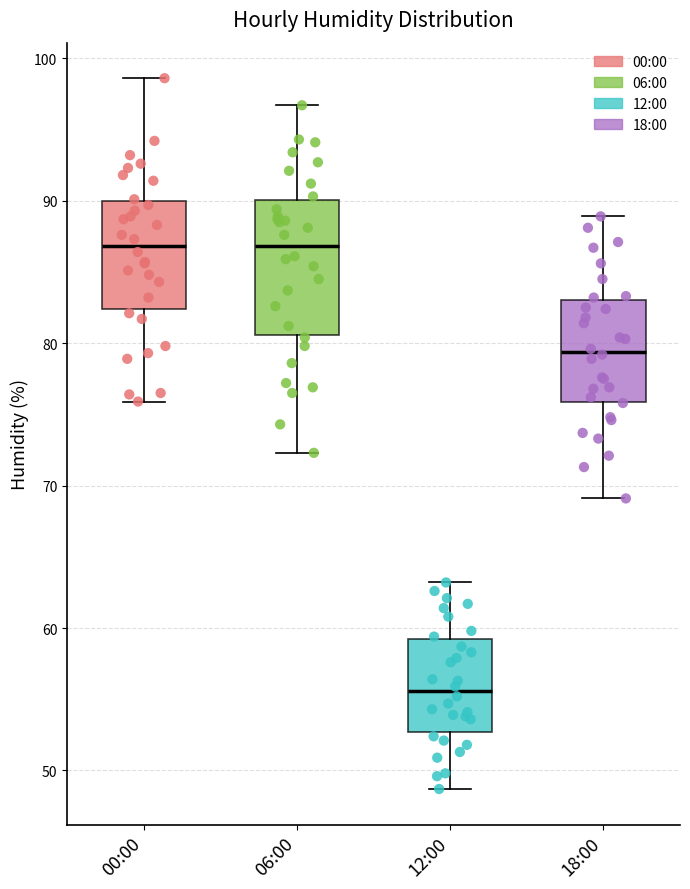

Which box's median line is the lowest?

12:00